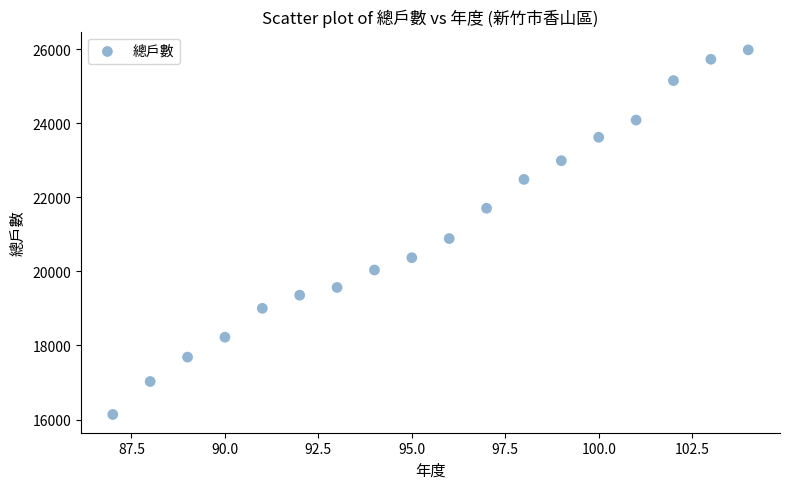

What is the range of X values (max minus min)?

17